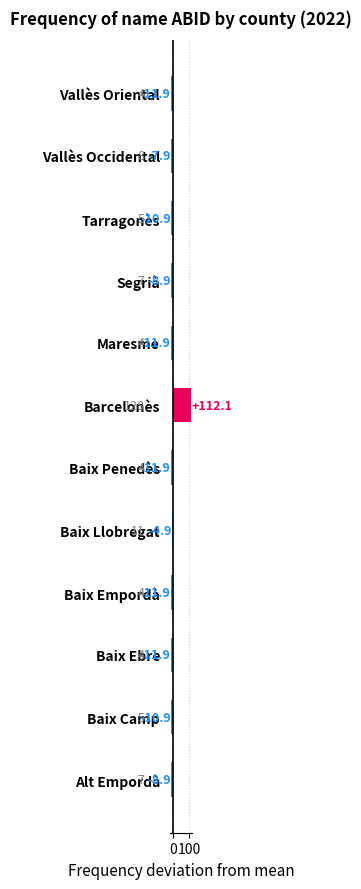

The chart shows a value of -3.4 at Alt Empordà. True or false?

False